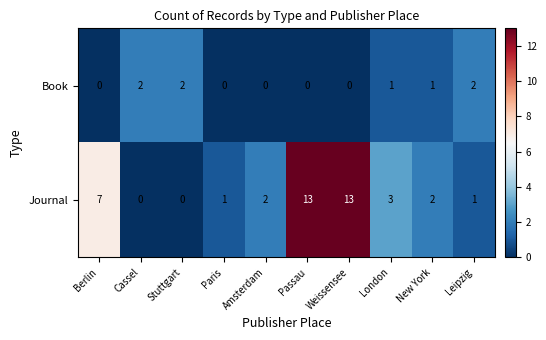

At Paris, list the series in order from smallest to largest.

Book, Journal